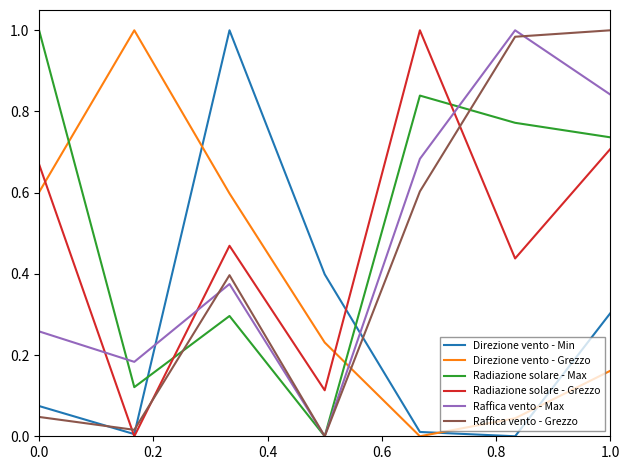

How many intersections are there between Raffica vento - Max and Radiazione solare - Grezzo?

3